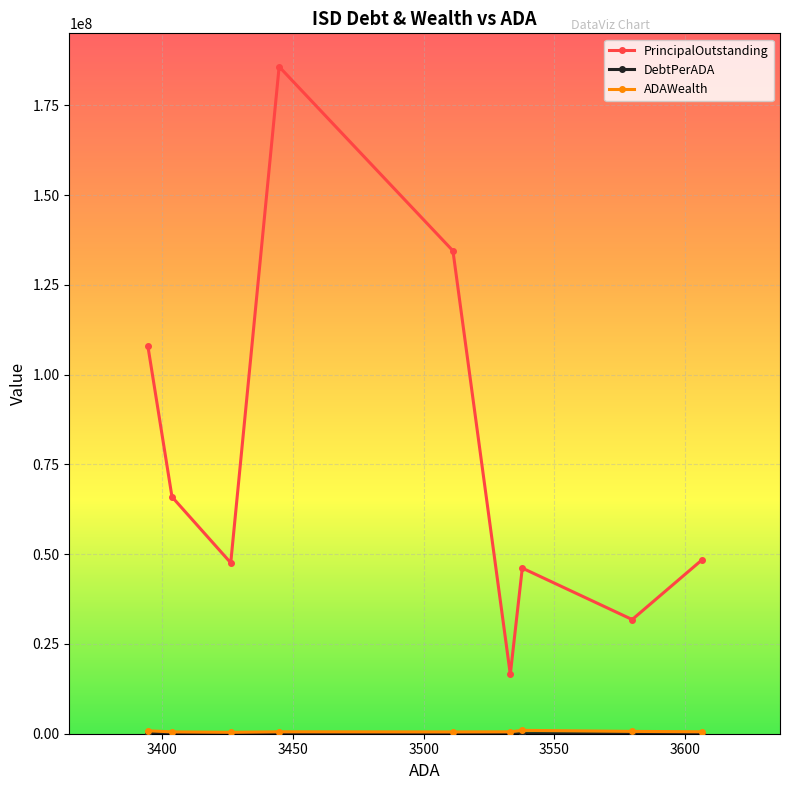

What is the value of the PrincipalOutstanding point at the 8th from the left?

31795992.4